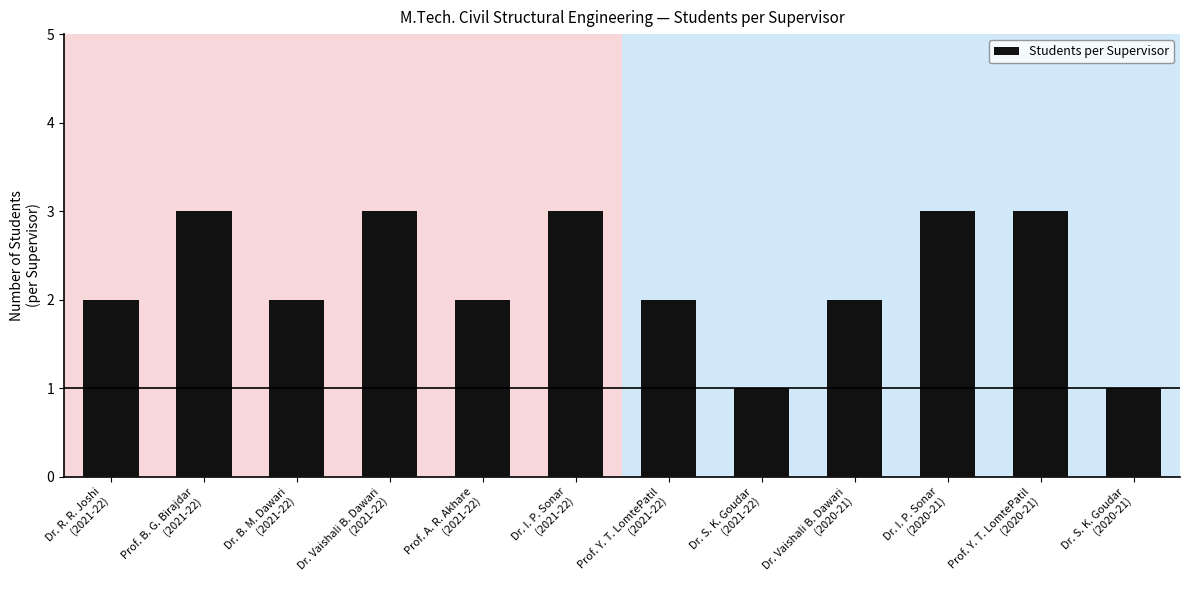

What is the maximum value shown in the chart?

3